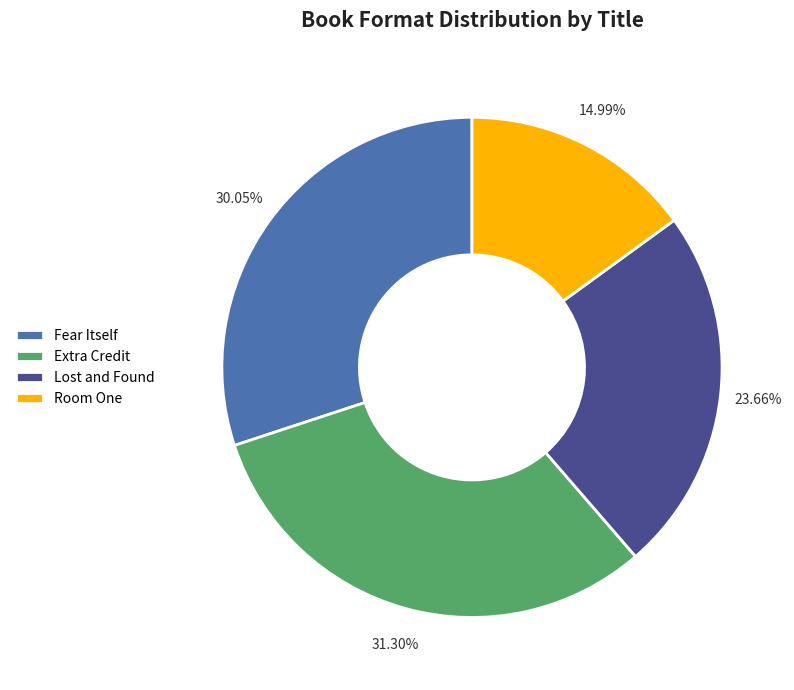

Is it true that Lost and Found is 24% of the pie?

True